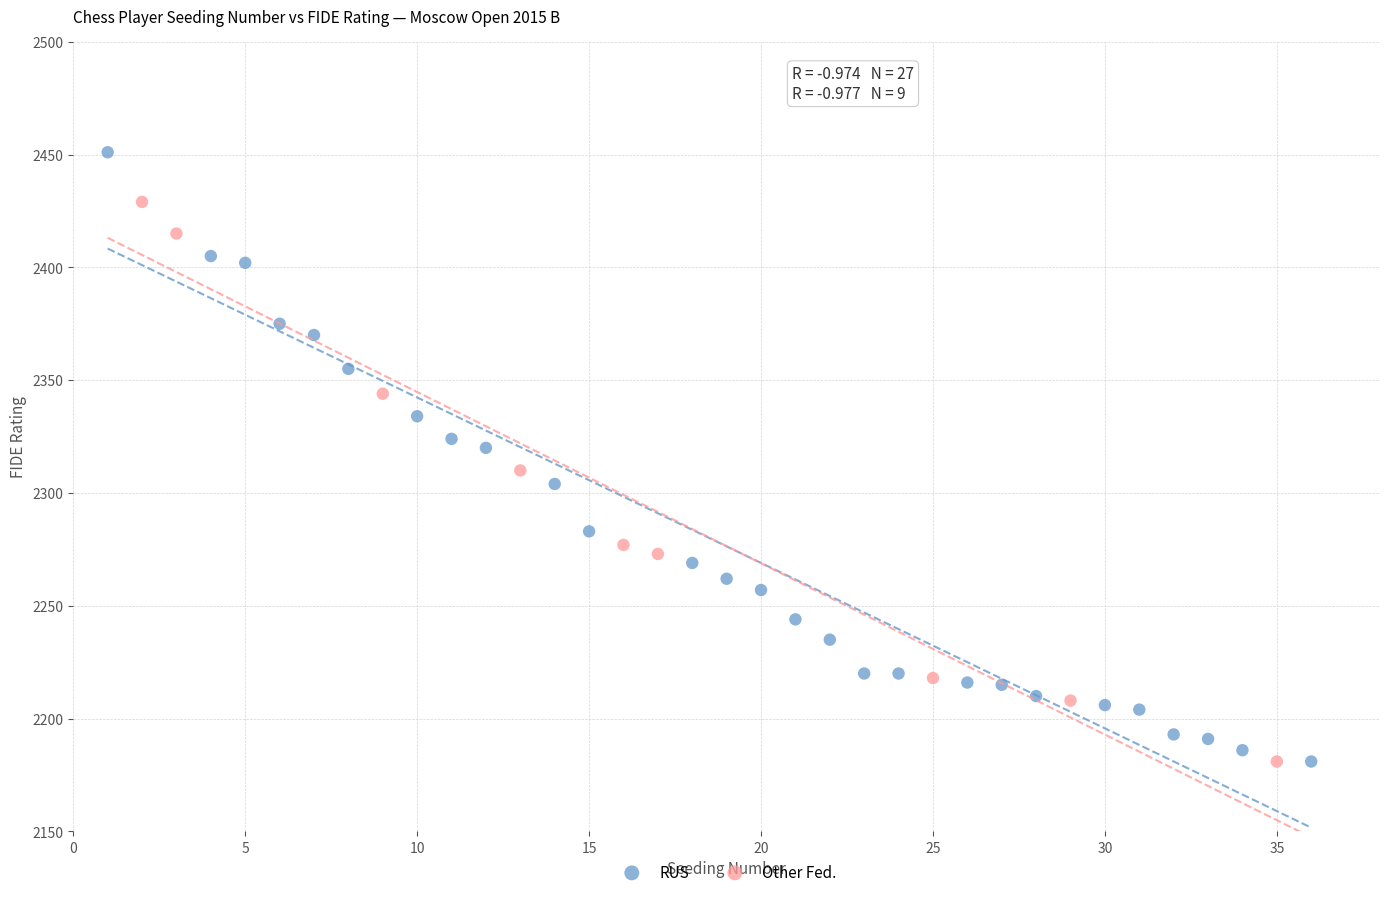

Which series has the largest Y range (max minus min)?

RUS